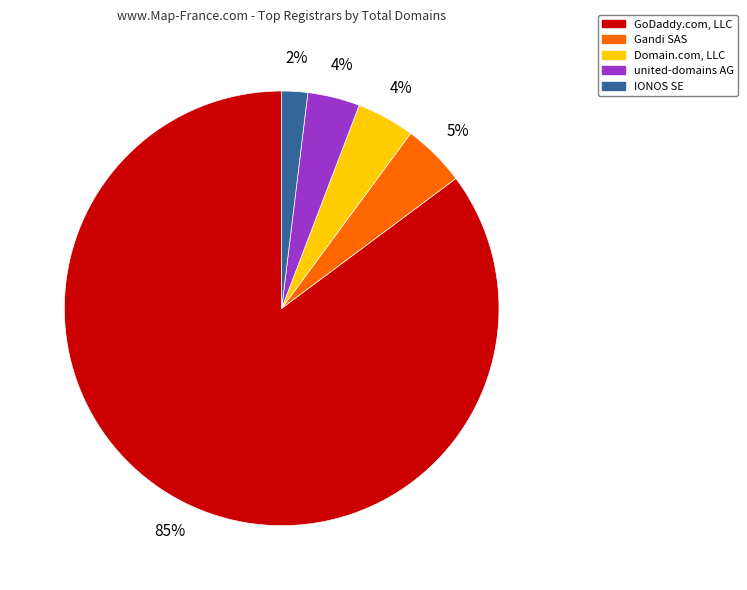

How many slices are in this pie chart?

5